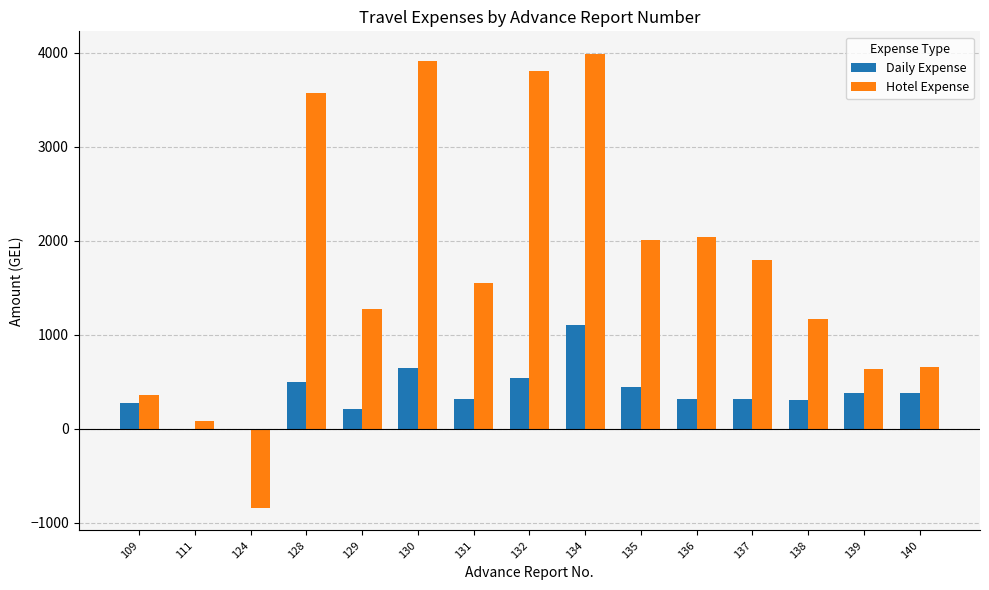

Is it true that Hotel Expense equals 638.7 at 139?

True